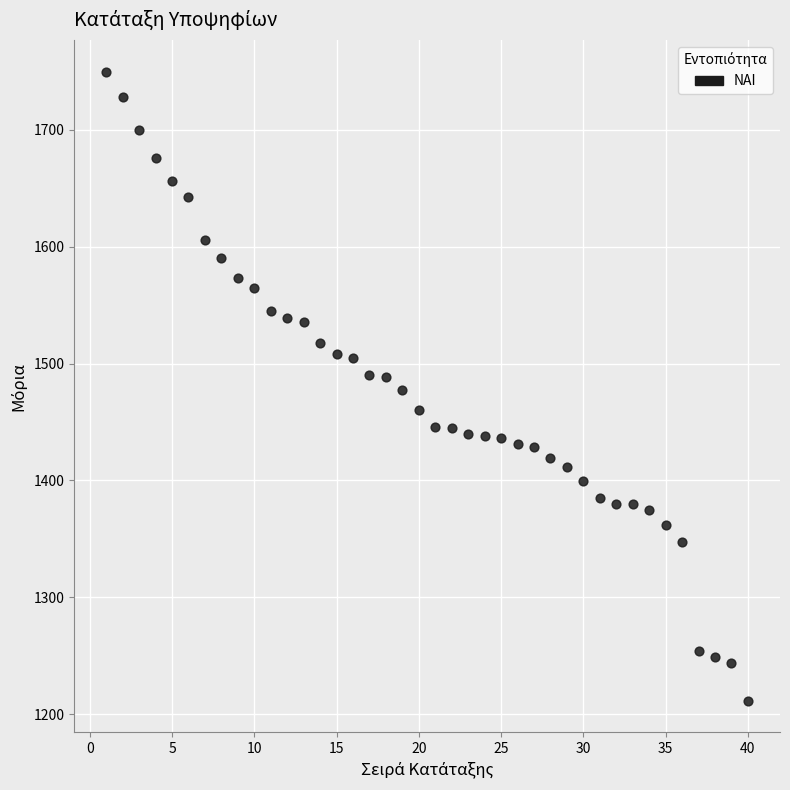

How many data points are displayed?

40